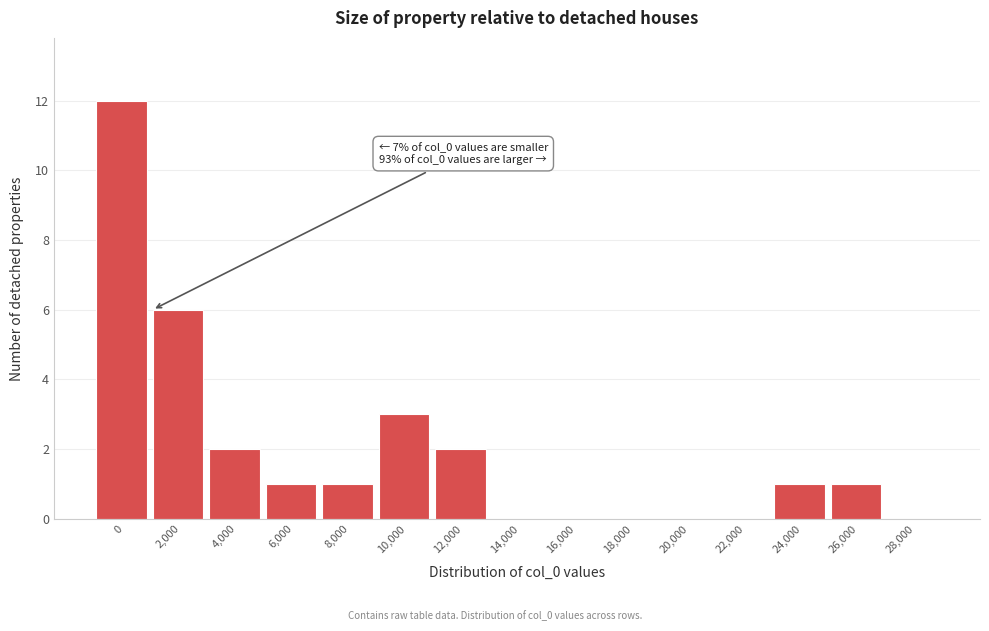

Reading left to right, transcribe all the data shown in this chart.

0=12	2,000=6	4,000=2	6,000=1	8,000=1	10,000=3	12,000=2	14,000=0	16,000=0	18,000=0	20,000=0	22,000=0	24,000=1	26,000=1	28,000=0